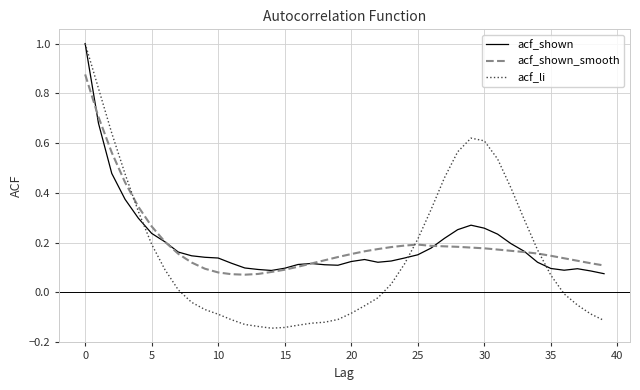

What is the greatest value displayed?

1.0